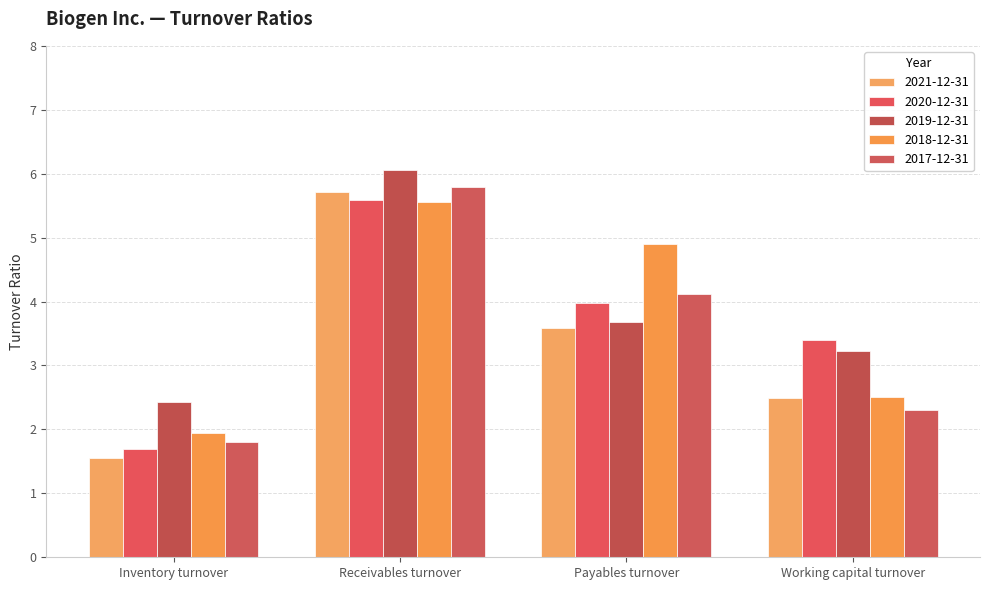

True or false: 2018-12-31 has a value of 1.5 at Working capital turnover.

False